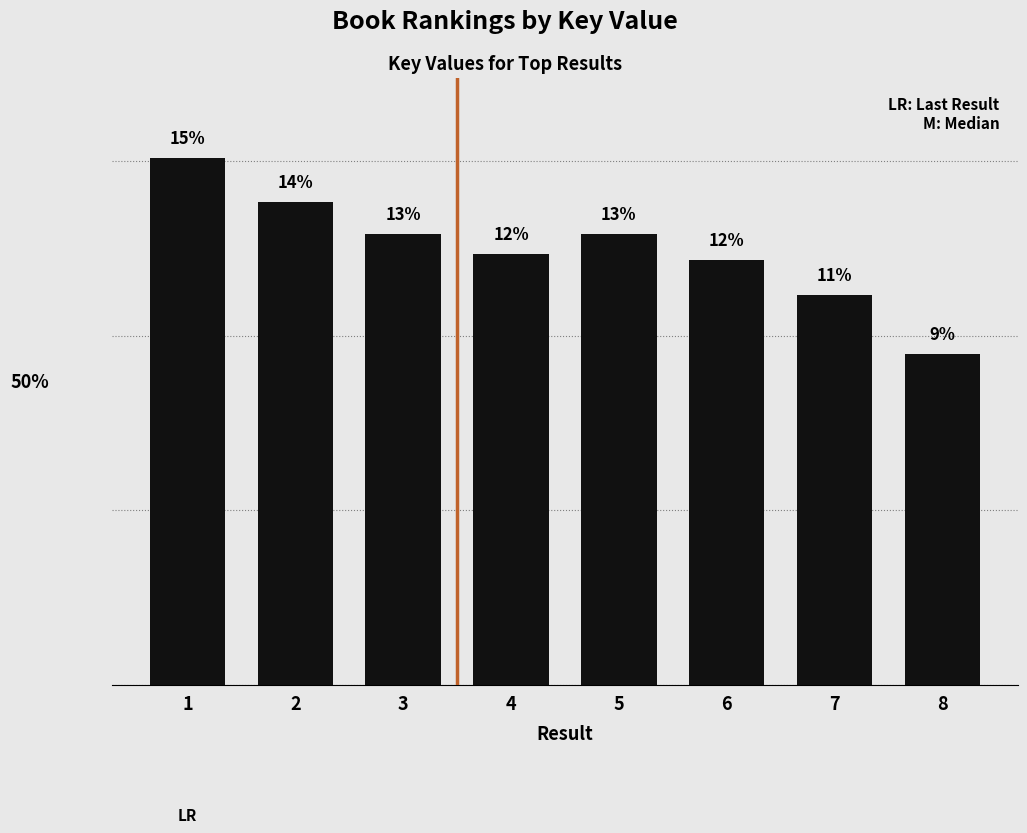

Rank the categories by value from highest to lowest.

1, 2, 5, 3, 4, 6, 7, 8